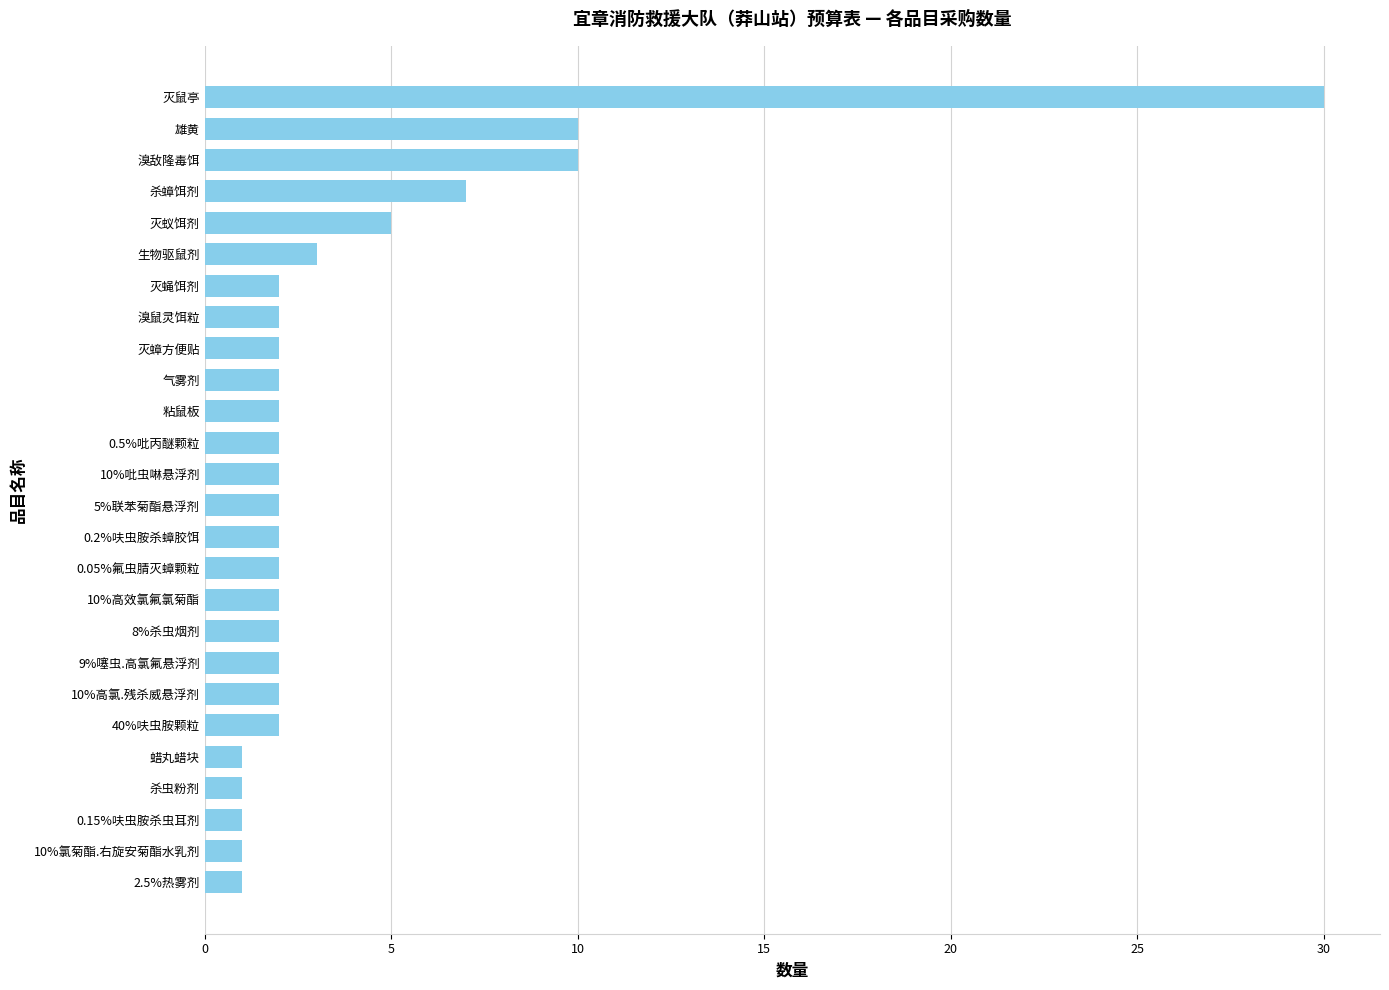

What is the maximum value shown in the chart?

30